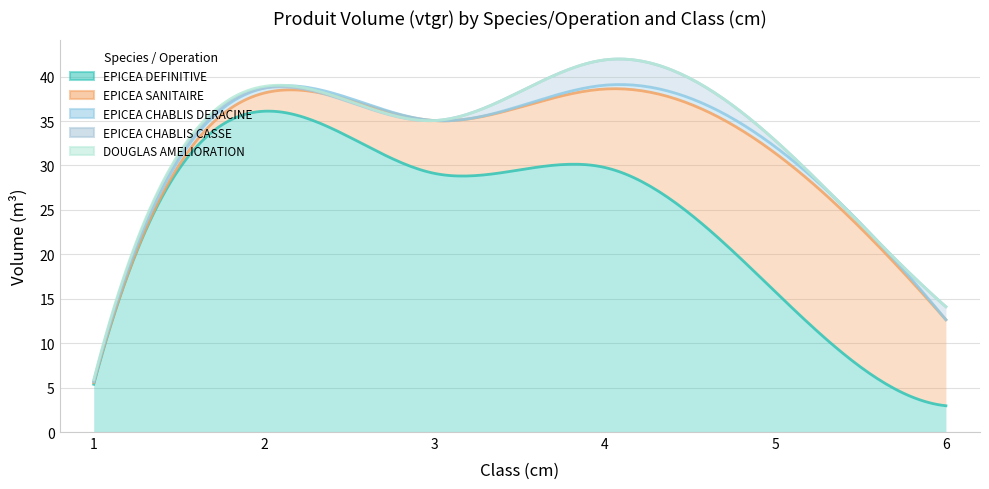

What is the sum of the EPICEA CHABLIS DERACINE values at 2 and 6?

0.6